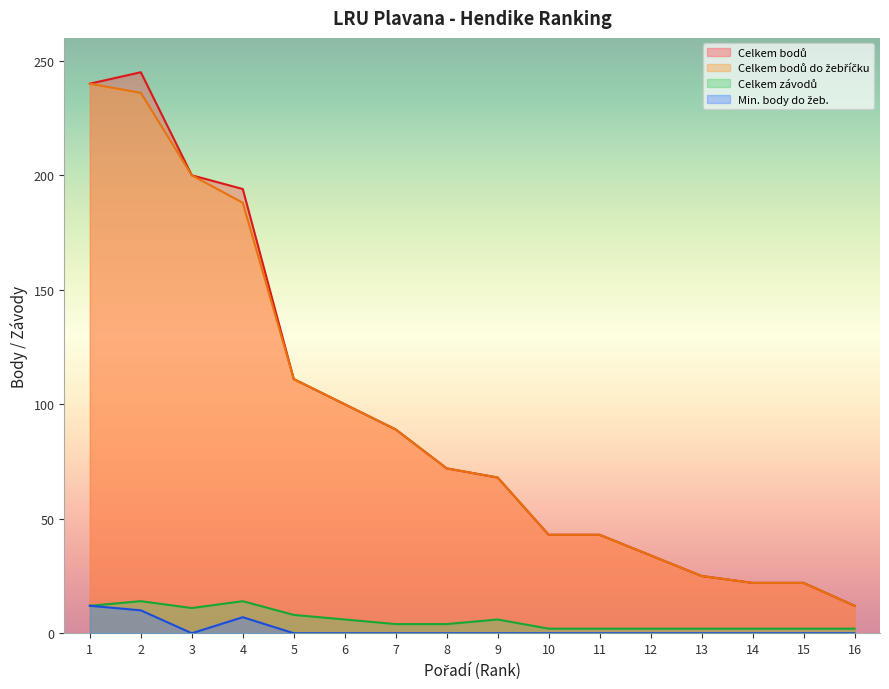

Between 5 and 14, which is larger?

5